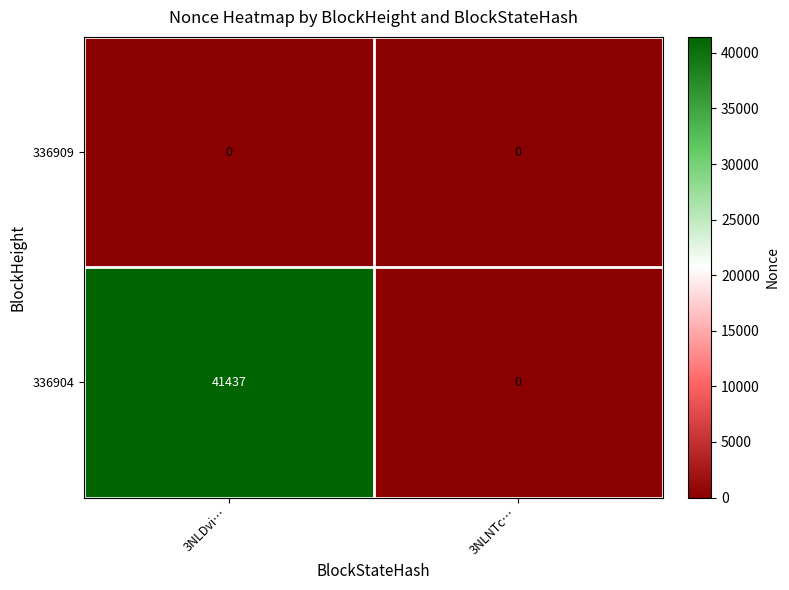

List the series in order of their overall mean, highest first.

336904, 336909